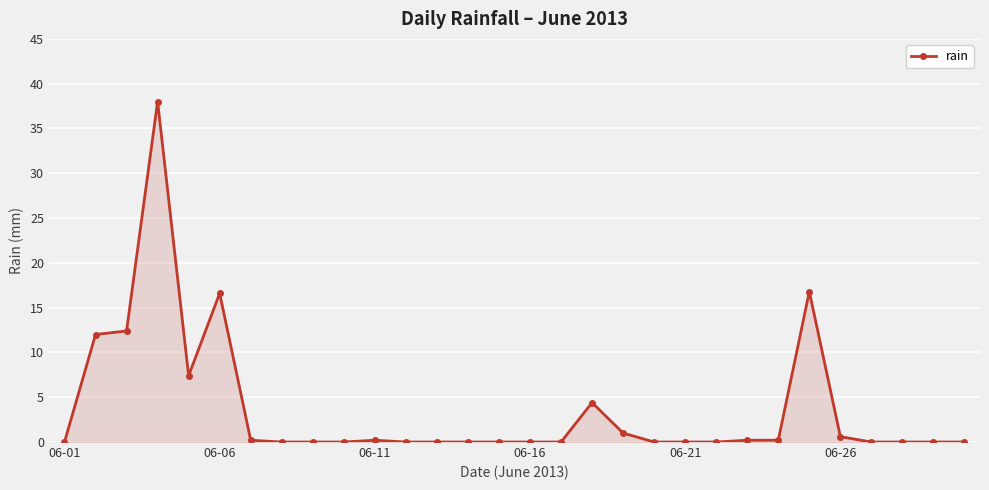

True or false: the data has more than 0 interior local peaks.

True